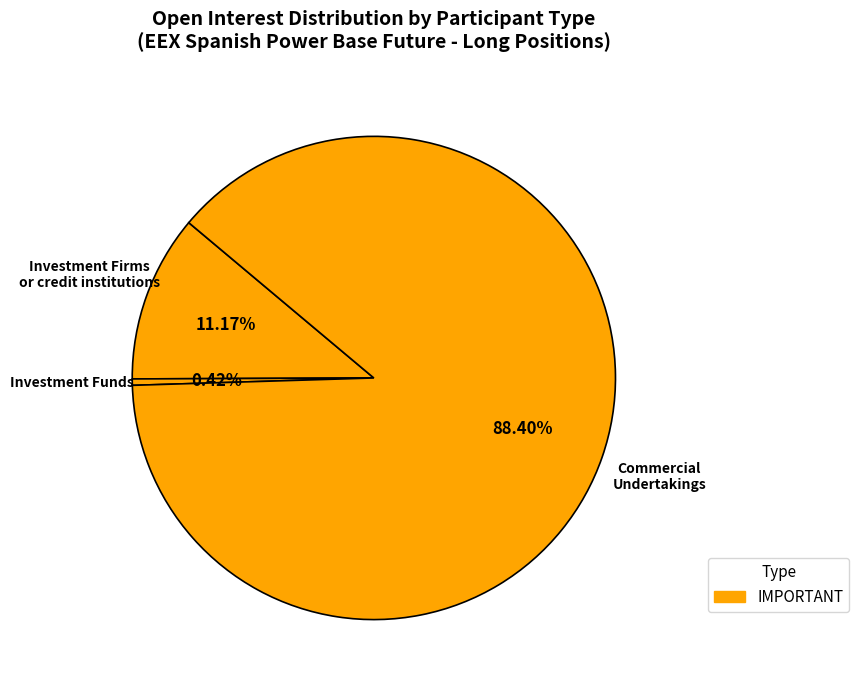

Which category accounts for the majority?

Commercial Undertakings